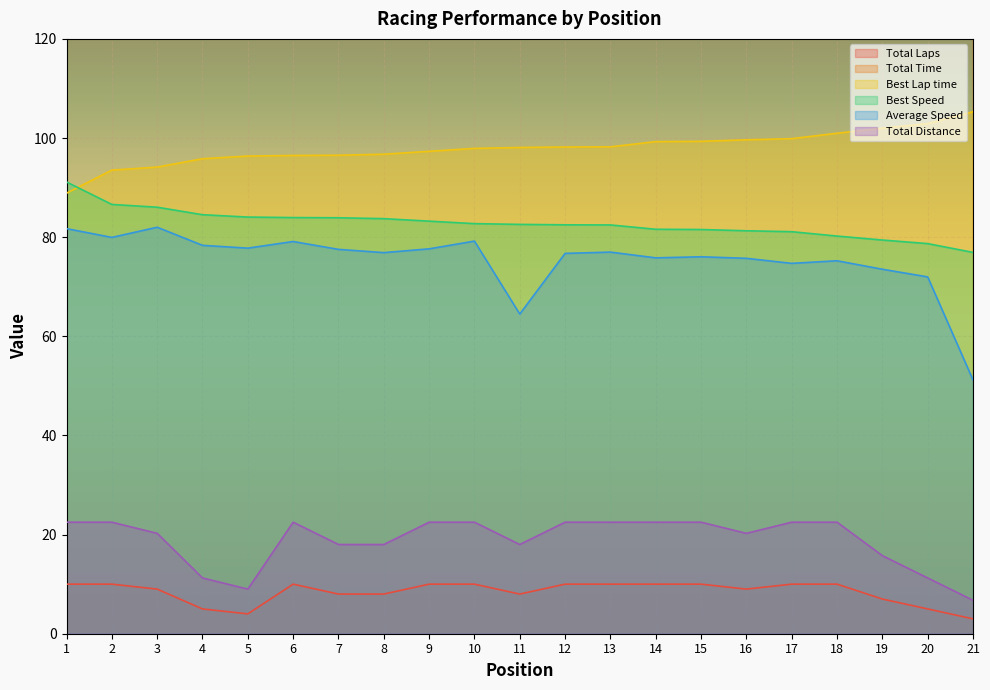

After their last crossing, which series has the higher values: Best Speed or Best Lap time?

Best Lap time